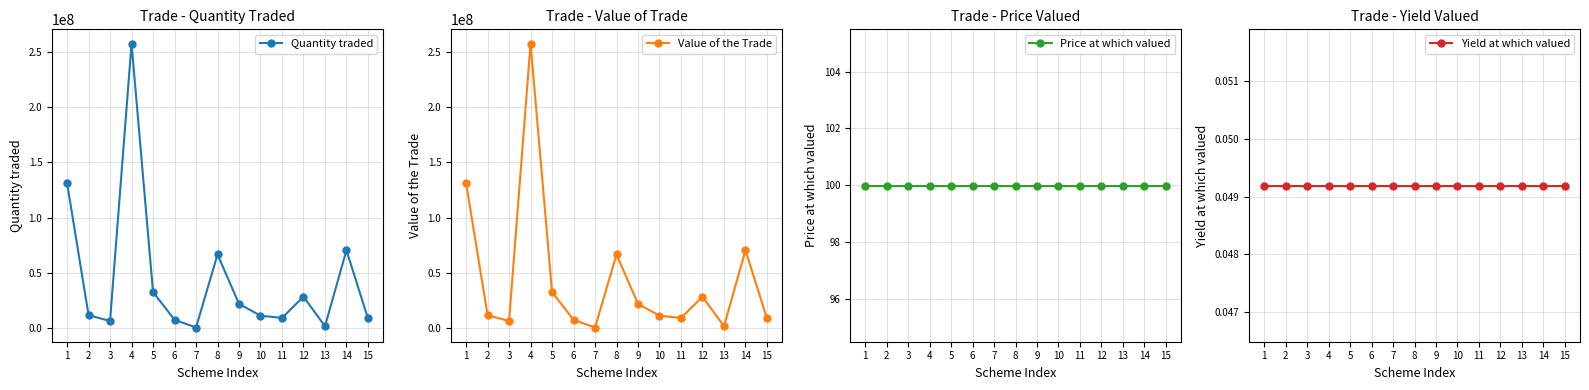

Reading right to left, list all the values displayed in this chart.

Quantity traded: 8314467.0	70243518.0	1199429.0	28116641.0	8725827.0	10815862.0	21543145.0	66410225.0	45647.0	7084777.0	32221726.0	258095292.0	5964582.0	11281668.0	131297190.0
Value of the Trade: 8313346.5	70234051.8	1199267.4	28112851.9	8724651.1	10814404.4	21540241.8	66401275.4	45640.8	7083822.2	32217383.7	258060510.5	5963778.2	11280147.7	131279496.1
Price at which valued: 100.0	100.0	100.0	100.0	100.0	100.0	100.0	100.0	100.0	100.0	100.0	100.0	100.0	100.0	100.0
Yield at which valued: 0.0	0.0	0.0	0.0	0.0	0.0	0.0	0.0	0.0	0.0	0.0	0.0	0.0	0.0	0.0